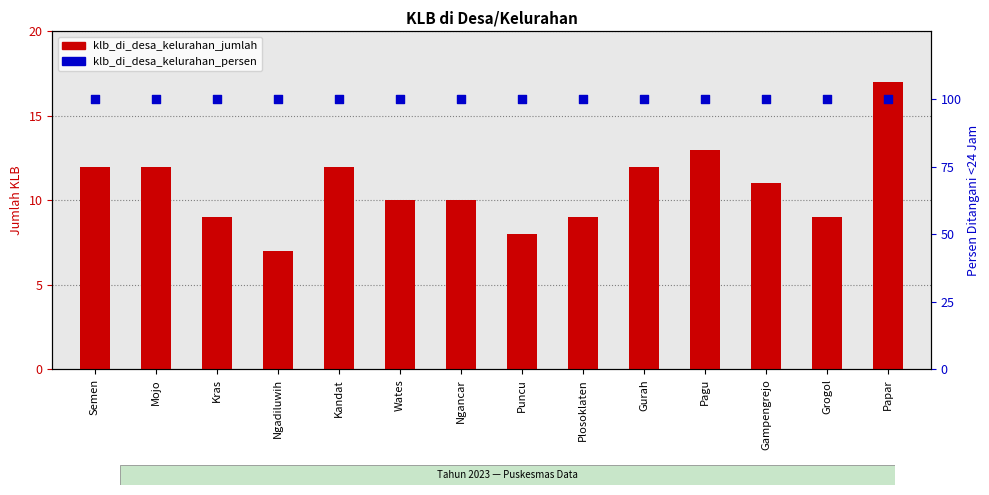

Which series contains the highest Y value?

klb_di_desa_kelurahan_persen